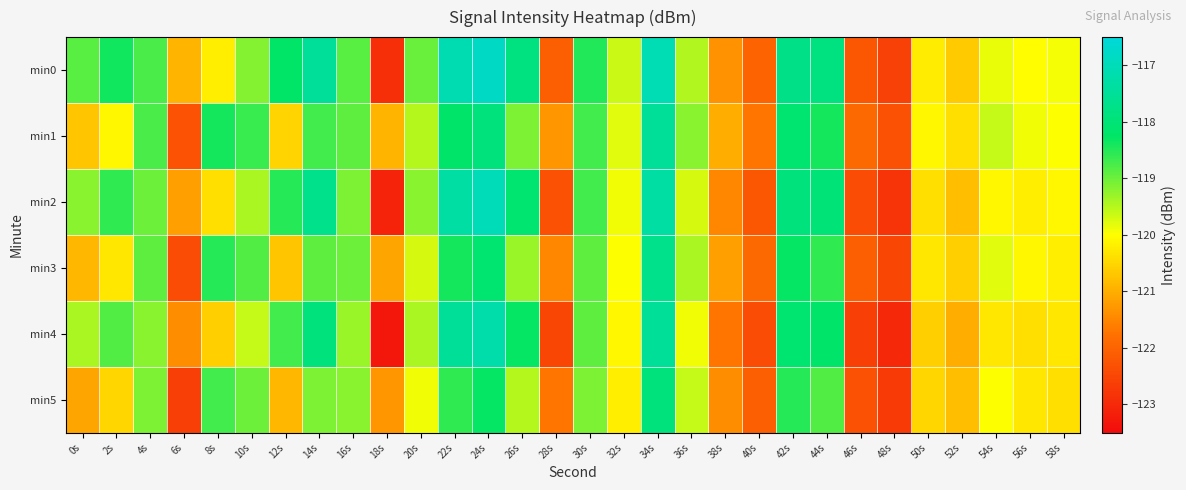

What is the greatest value displayed?

-116.8